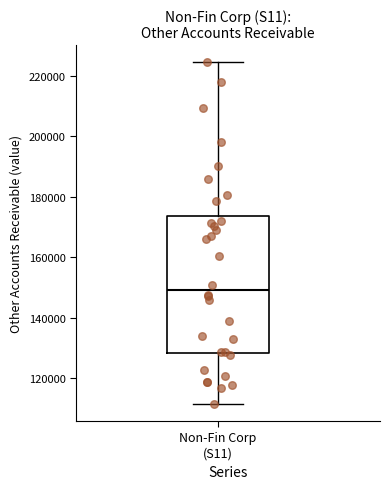

Read this box plot against the y-axis: the position of the median line, the range covered by the box, and the ends of both whiskers. The values are not printed on the chart, so give them approximately, as read against the axis.

median 150000, box 128000 to 174000, whiskers 112000 to 224000